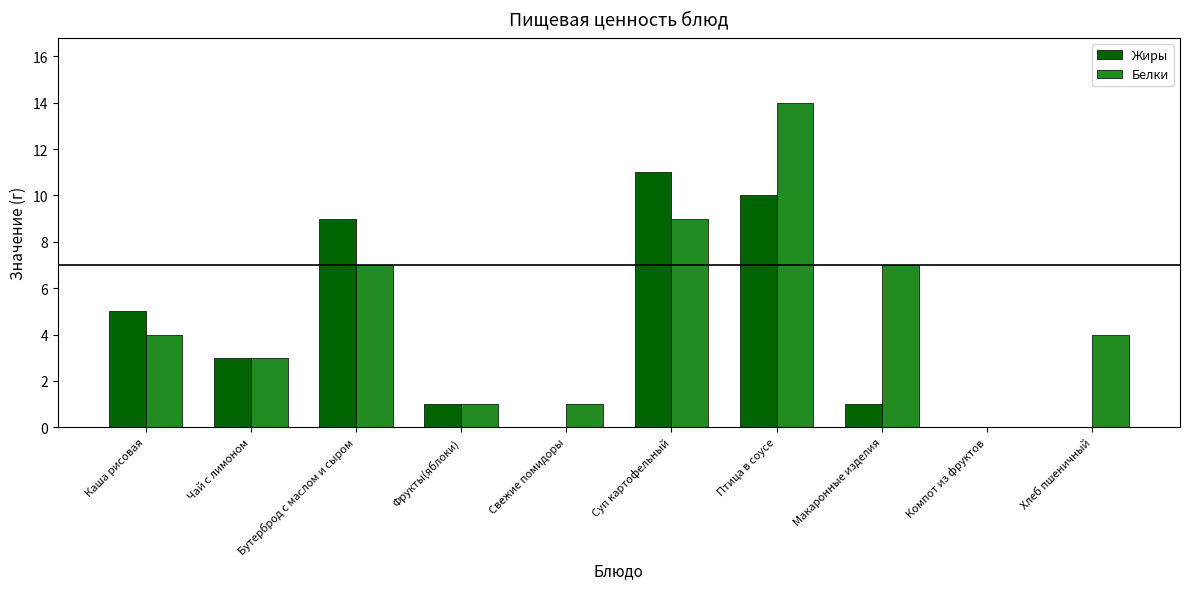

What is the sum of the Белки values at Чай с лимоном and Бутерброд с маслом и сыром?

10